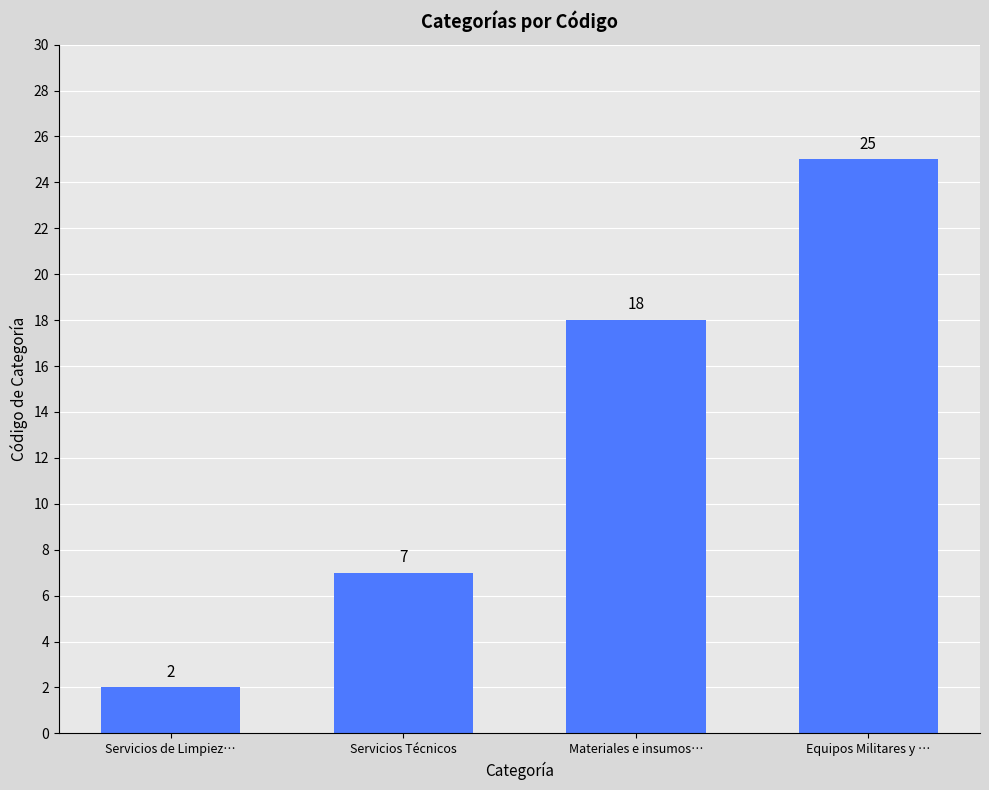

How many data points are less than 18?

2